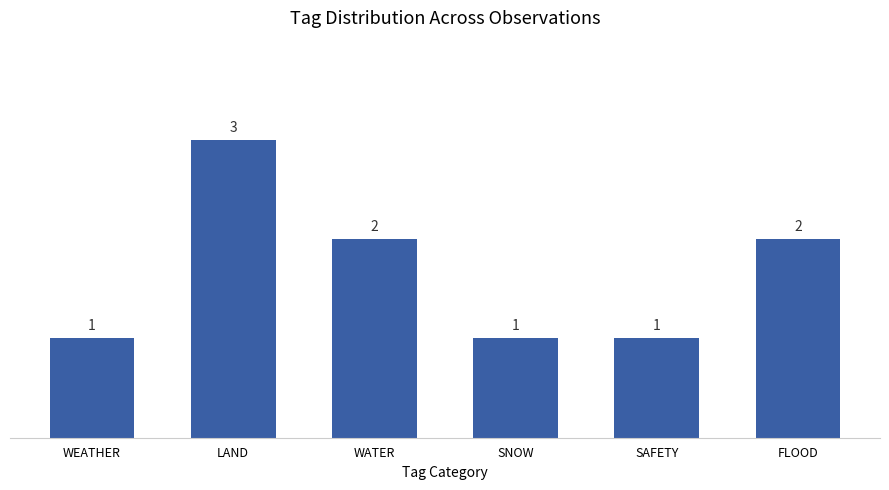

Where does the data first go above 2?

LAND